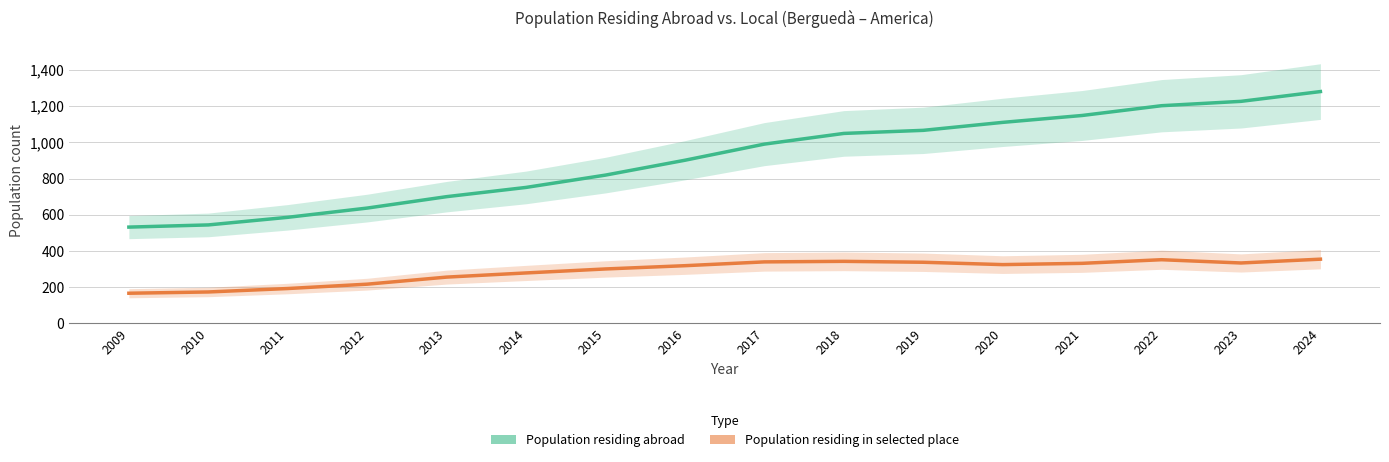

Is this an area chart (filled region under the line)?

No